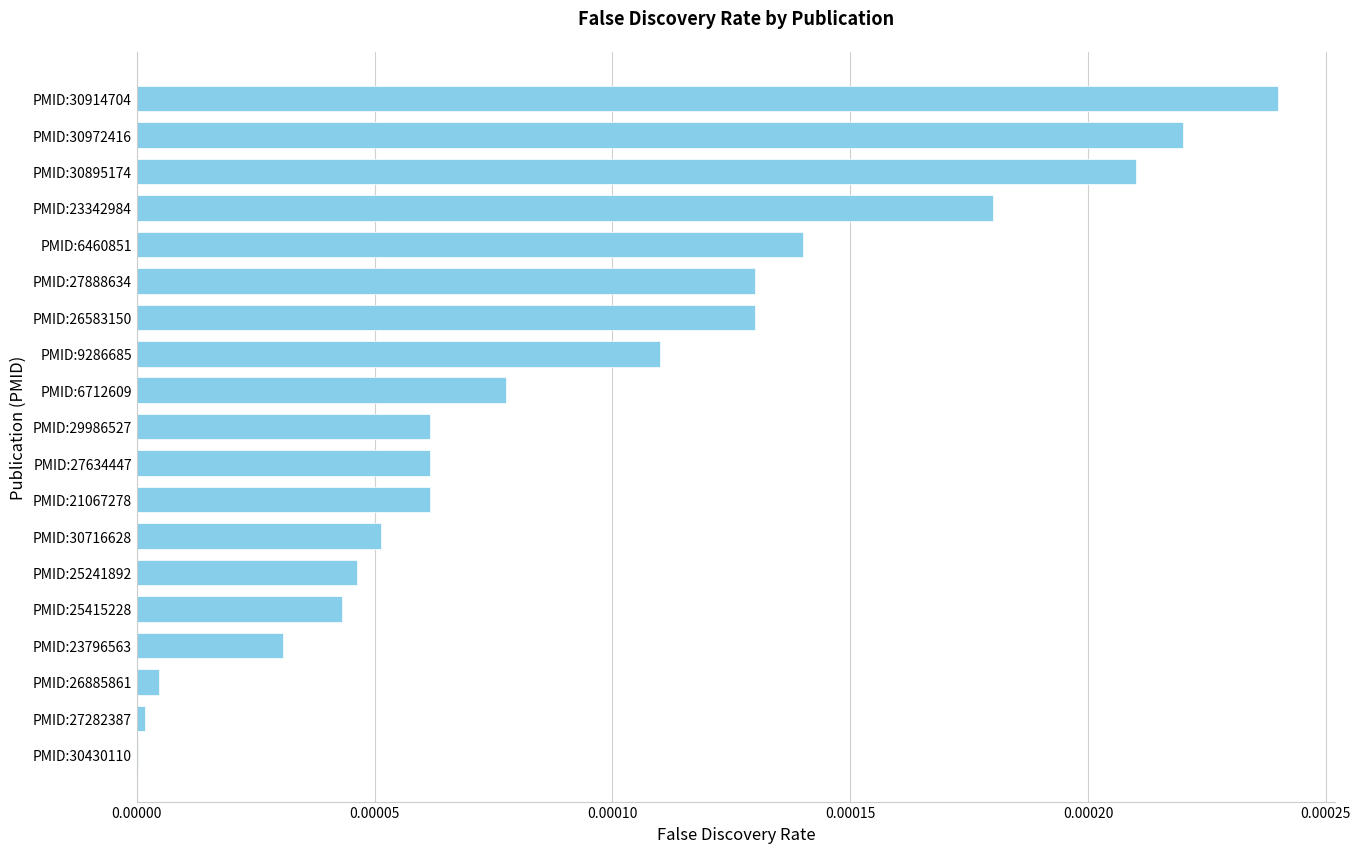

At which category does the chart reach its peak across all series?

PMID:30914704